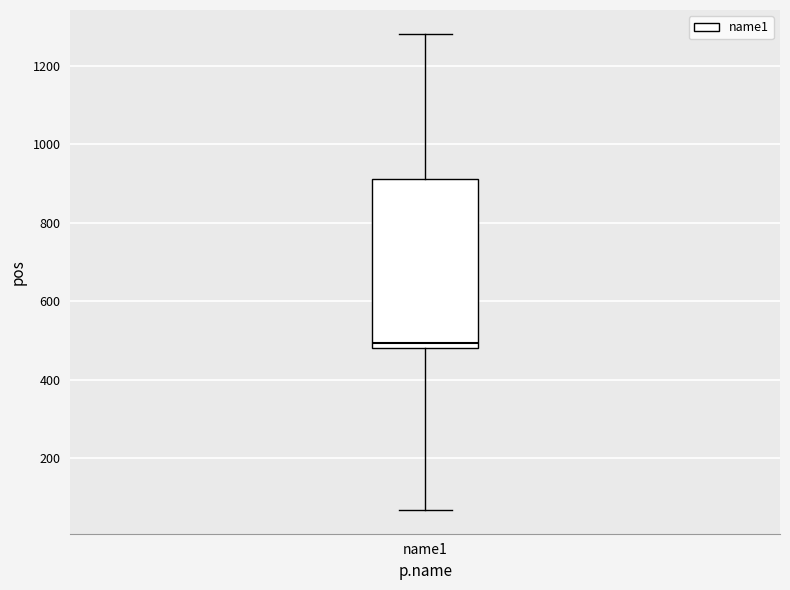

Transcribe this box plot: give where the median line is, the range the box spans, and where the two whiskers end, as read against the y-axis. The values are not printed on the chart, so give them approximately, as read against the axis.

median 500, box 480 to 920, whiskers 60 to 1280